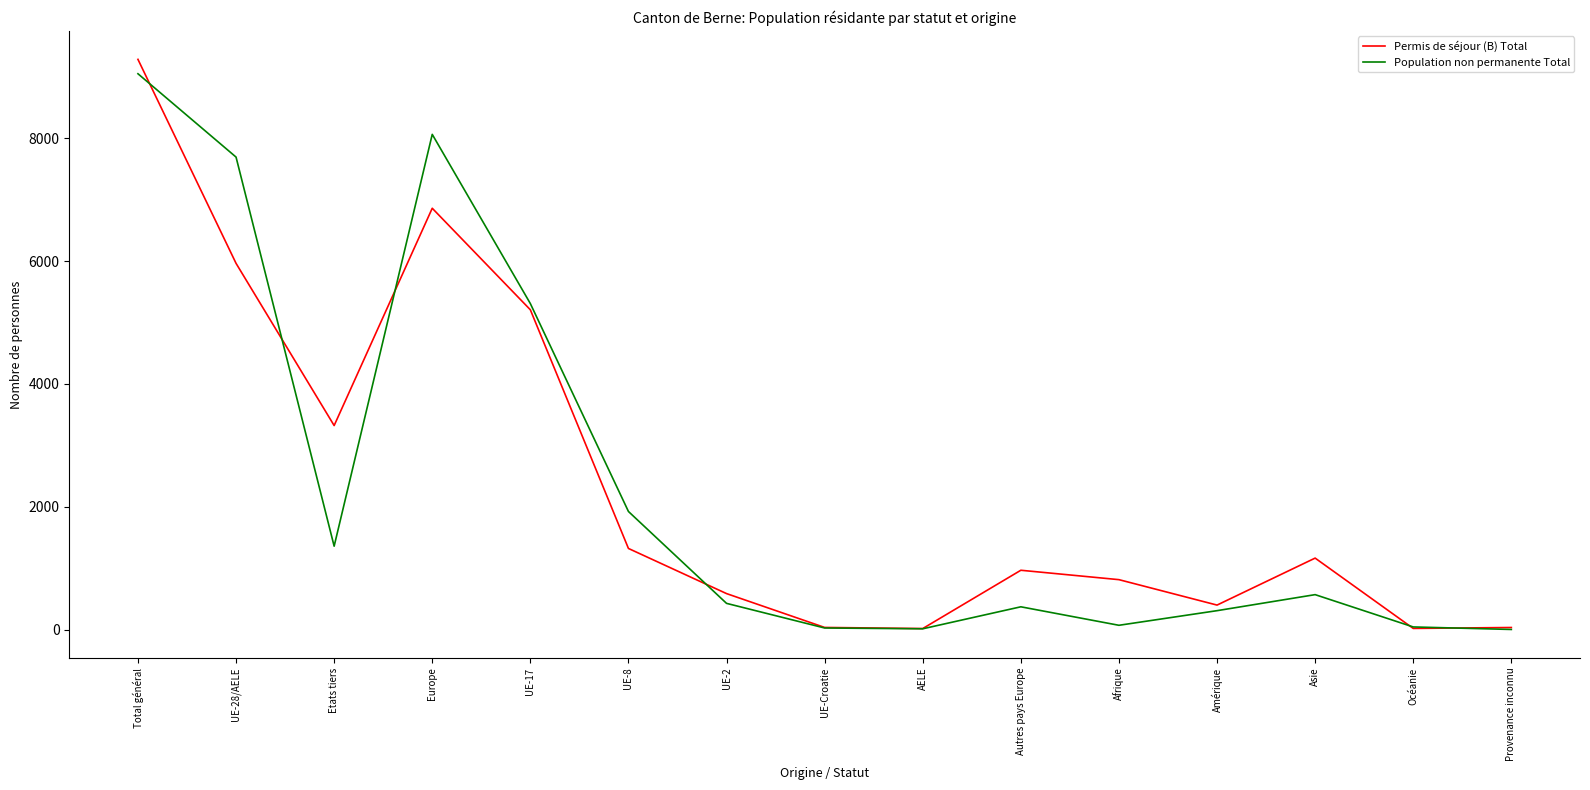

The value of Permis de séjour (B) Total at Asie is 1163. True or false?

True